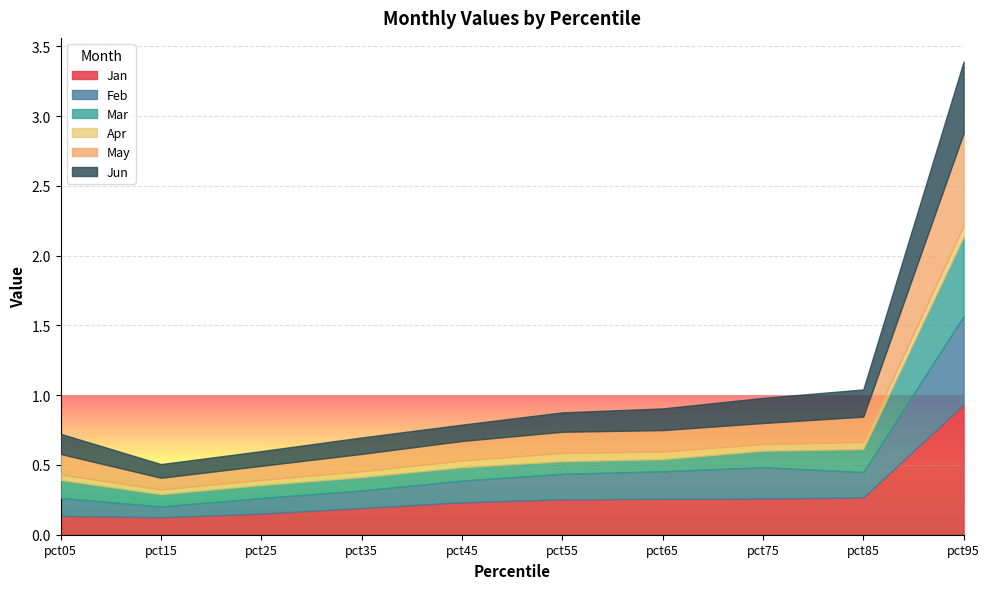

What is the difference between the maximum and minimum values in the Jan series?

0.8